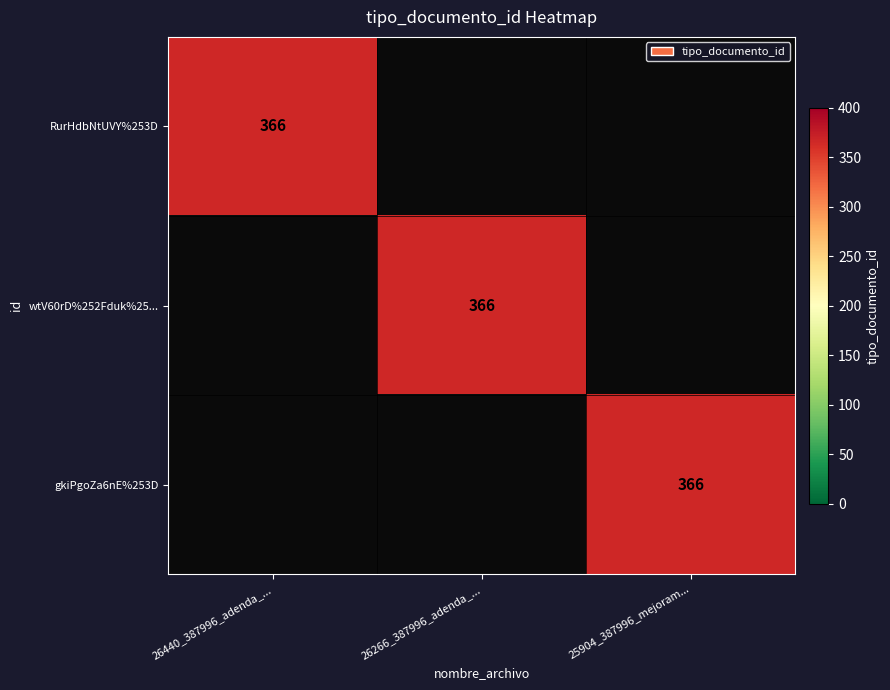

How many distinct data groups are displayed?

3